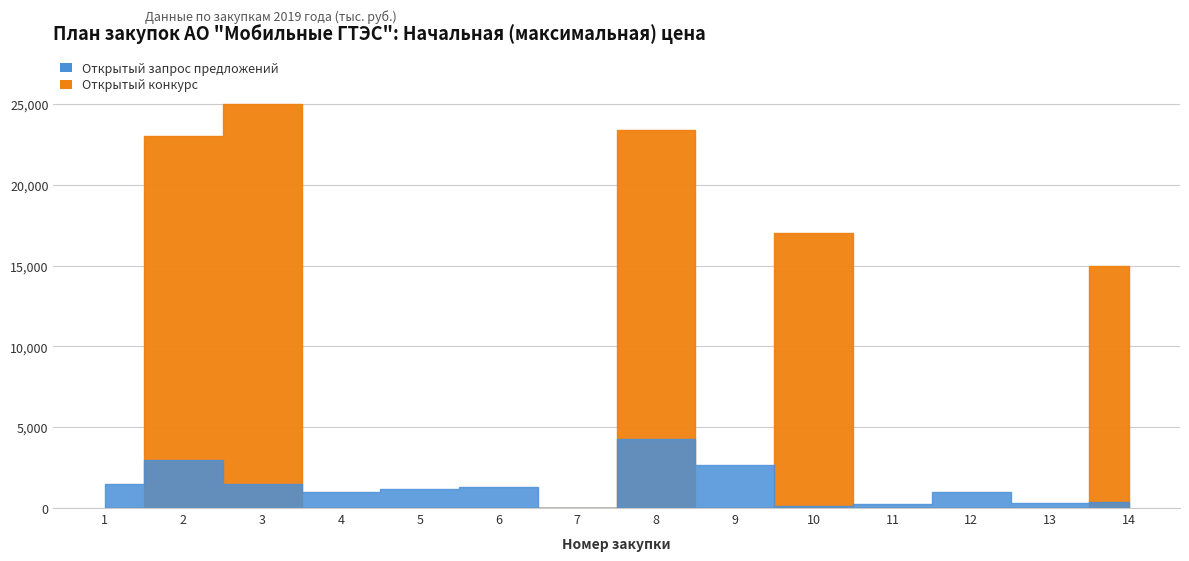

Reading left to right, what are all the values shown in this chart?

Открытый конкурс: 0	23000	25000	0	0	0	0	23400	0	17000	0	0	0	15000
Открытый запрос предложений: 1500	3000	1500	1000	1200	1316	0	4275	2646	154	230	994	300	380